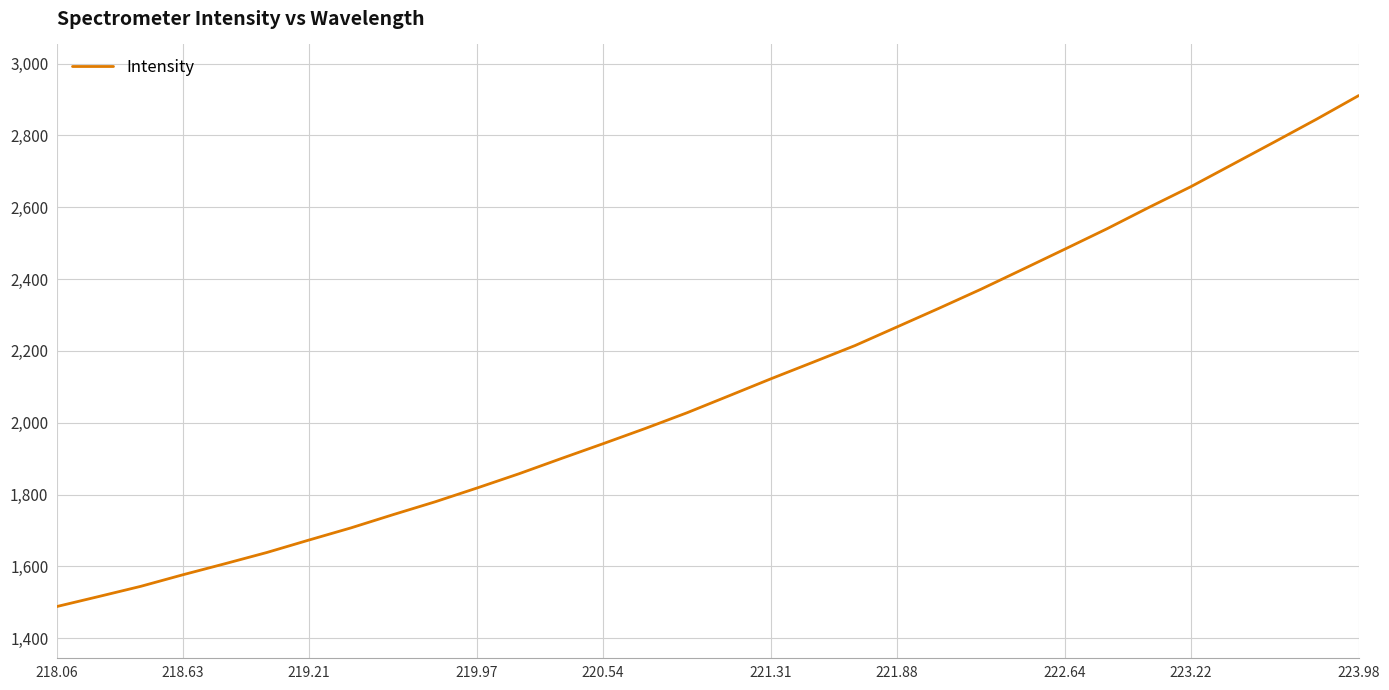

What is the minimum value shown in the chart?

1488.1